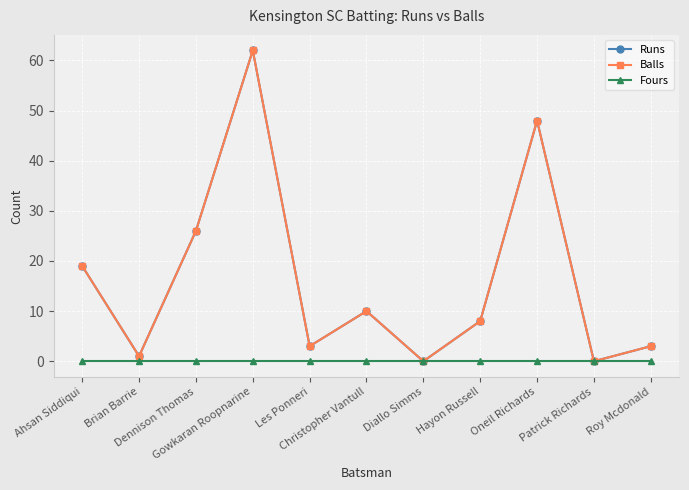

Does the chart have visible grid lines?

Yes